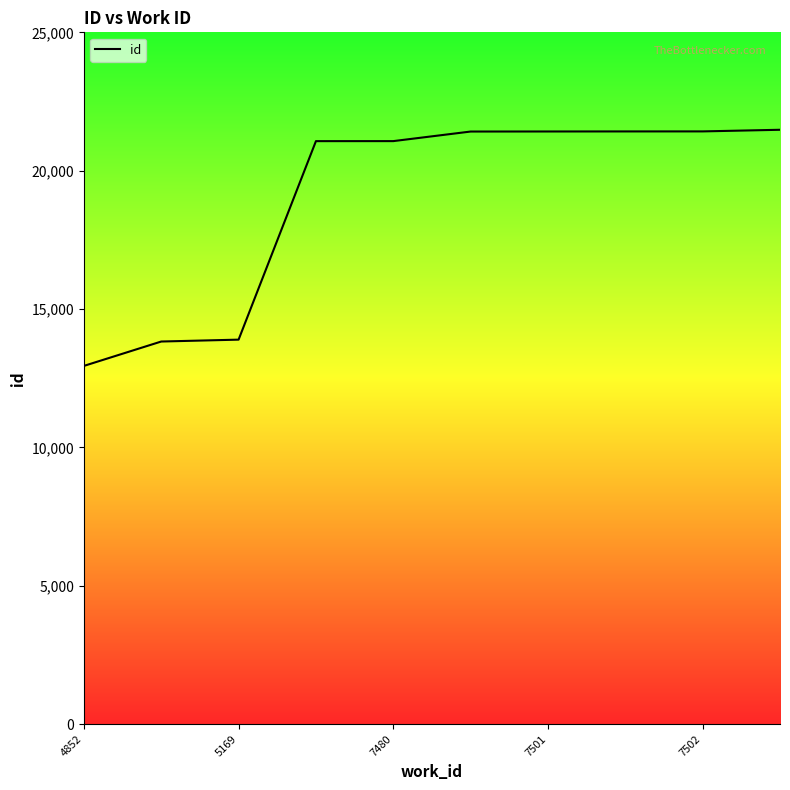

Is this an area chart (filled region under the line)?

No